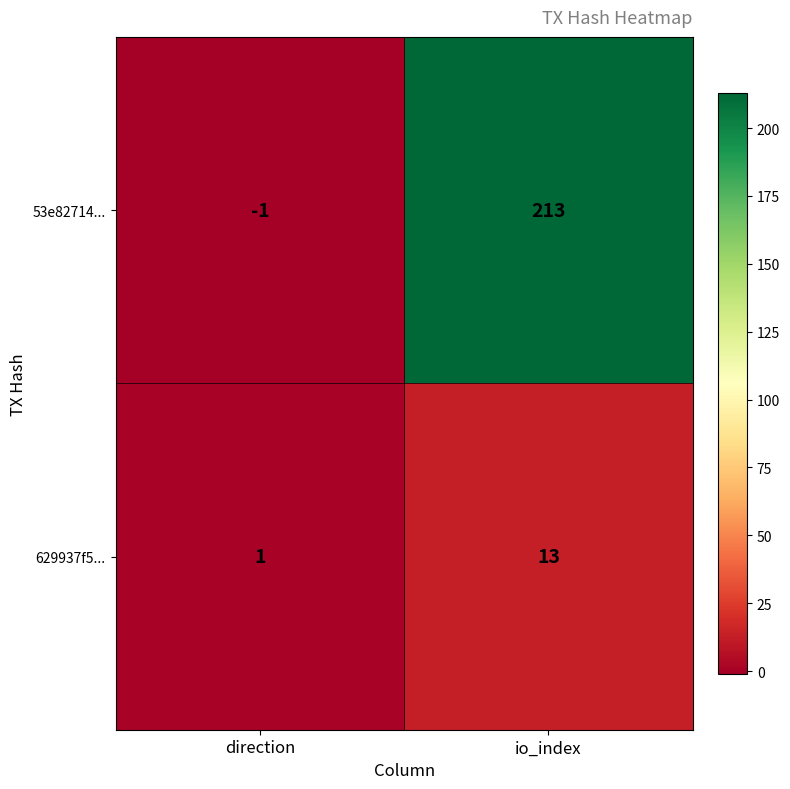

The 629937f5... series shows 0 at direction. True or false?

False